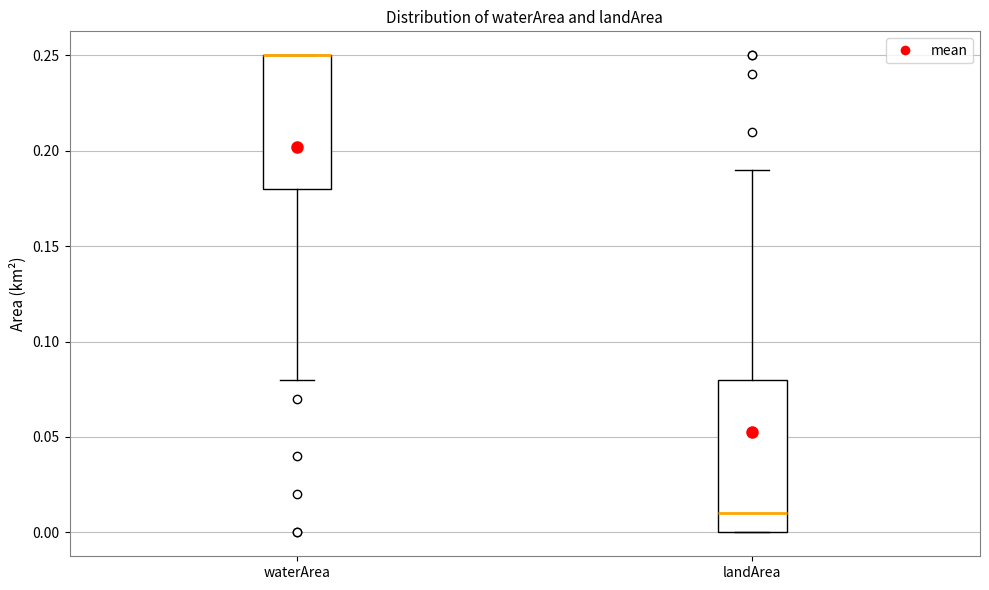

Where is the lower edge of the box for waterArea on the y-axis? The values are not printed on the chart, so give them approximately, as read against the axis.

0.18